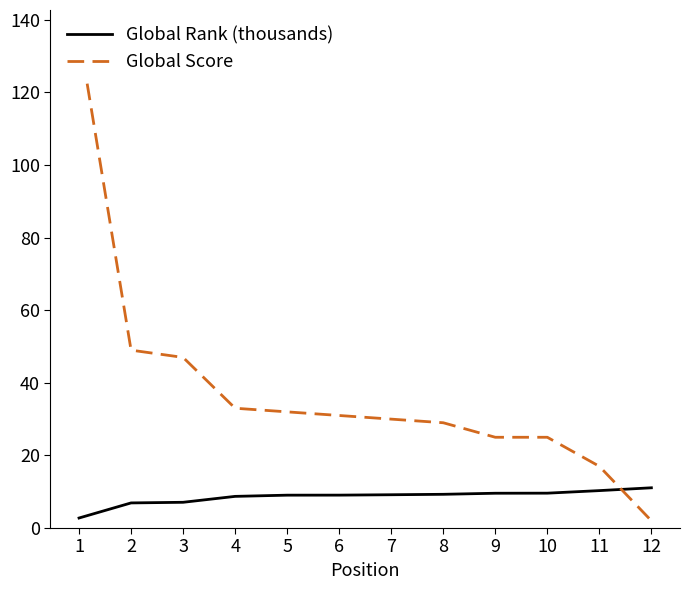

Where does the Global Rank (thousands) series first go above 9?

5